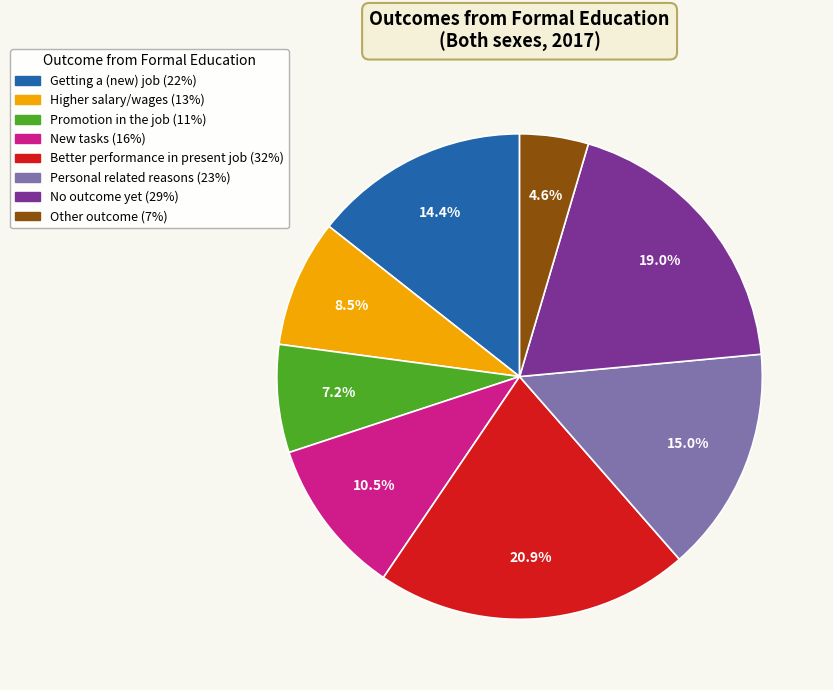

The Getting a (new) job slice represents 2% of the pie. True or false?

False